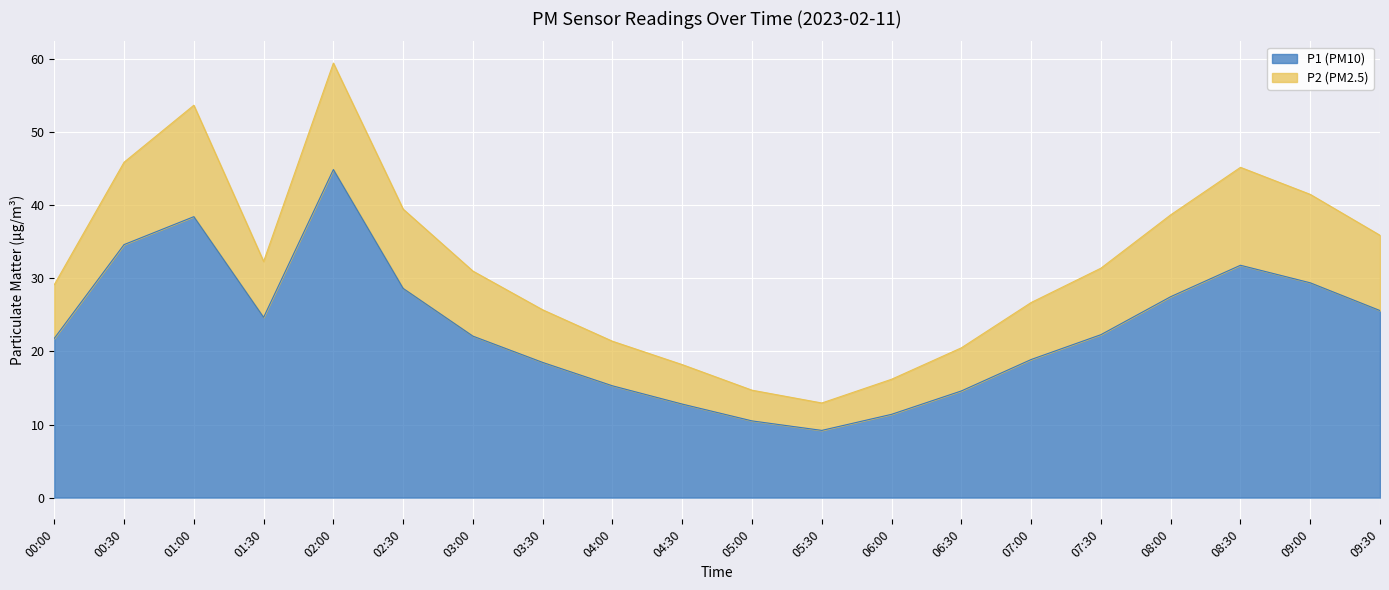

What is the ratio of the value at 06:00 to the value at 06:30?

0.8